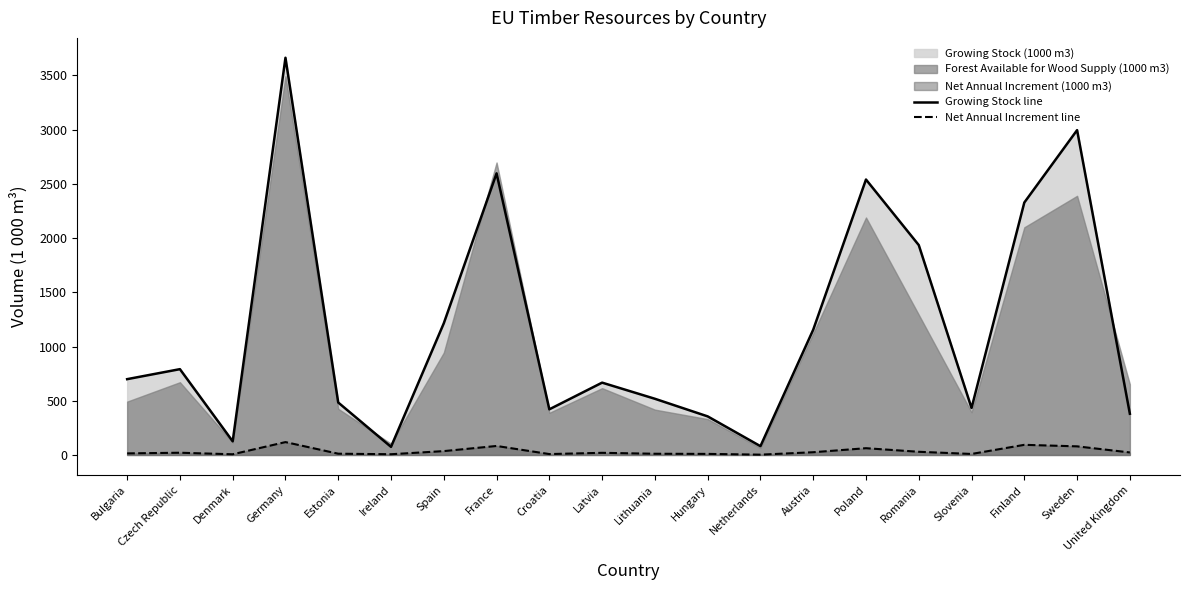

Where is Net Annual Increment line nearest to the value 60?

Poland